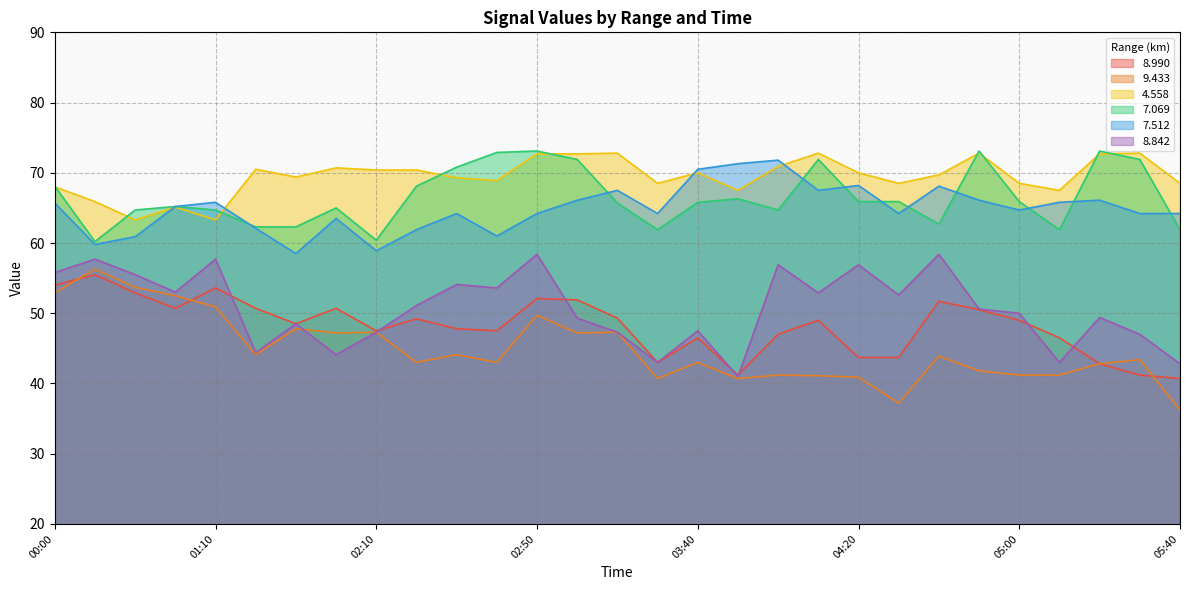

Between 03:50 and 04:20, which series saw the biggest shift?

  8.842